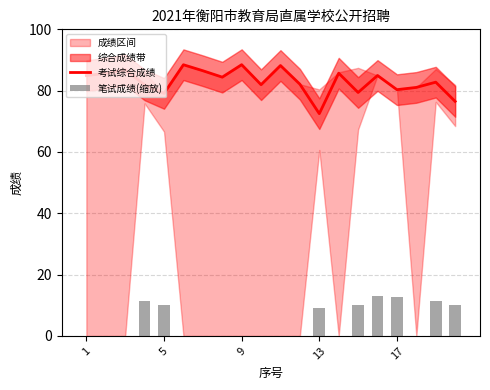

What is the minimum value for 考试综合成绩?

72.5